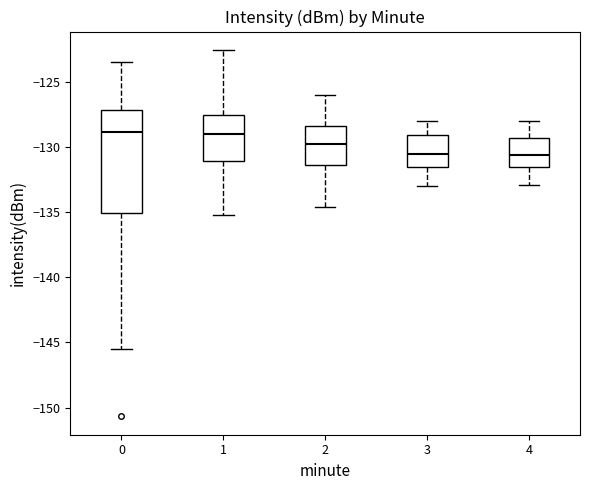

Reading left to right, read every box against the y-axis: the position of its median line, the range the box covers, and the ends of its whiskers. The values are not printed on the chart, so give them approximately, as read against the axis.

0: median -129.0, box -135.0 to -127.0, whiskers -145.5 to -123.5
1: median -129.0, box -131.0 to -127.5, whiskers -135.0 to -122.5
2: median -129.5, box -131.5 to -128.5, whiskers -134.5 to -126.0
3: median -130.5, box -131.5 to -129.0, whiskers -133.0 to -128.0
4: median -130.5, box -131.5 to -129.5, whiskers -133.0 to -128.0